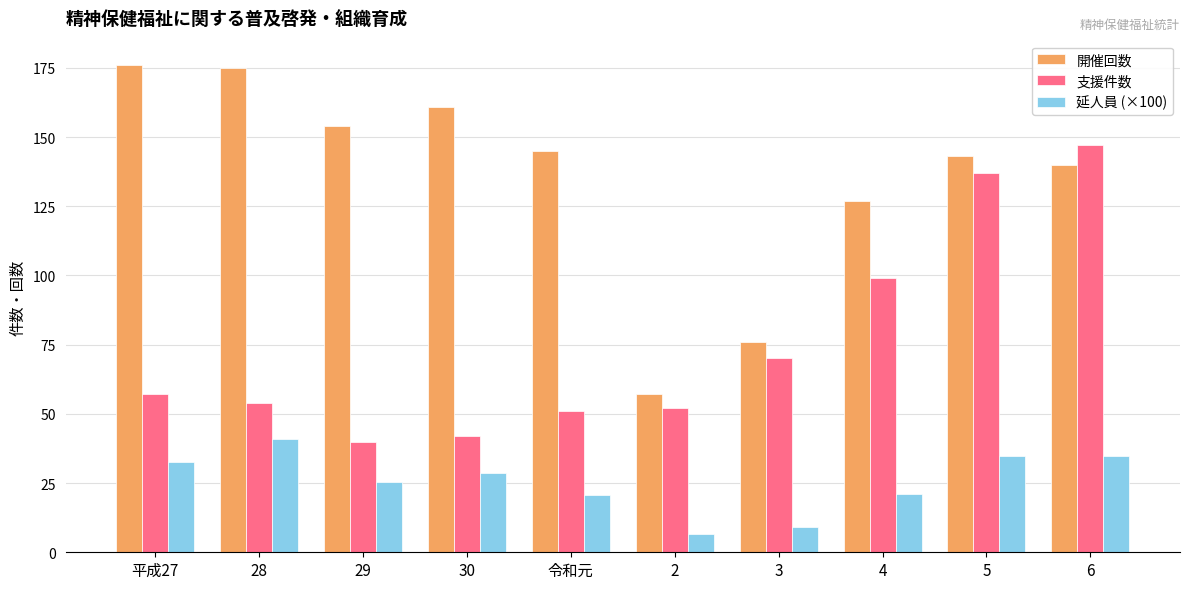

What is the minimum value for 支援件数?

40.0